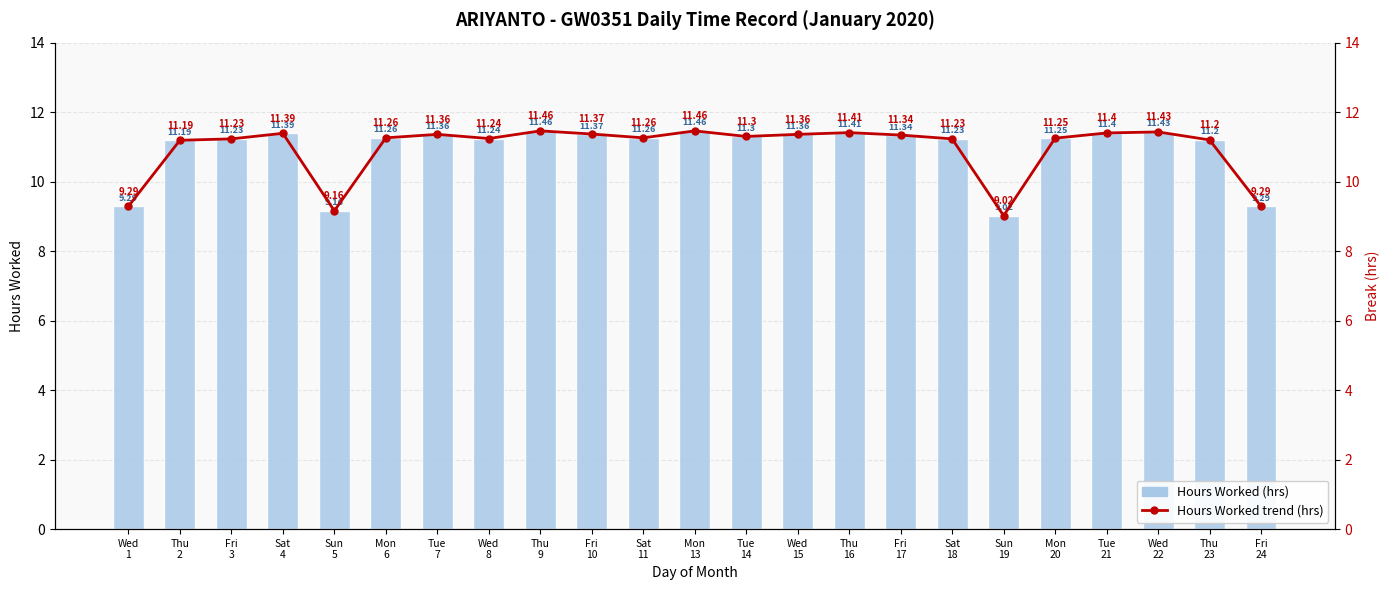

At which category does the chart reach its peak across all series?

Thu
9